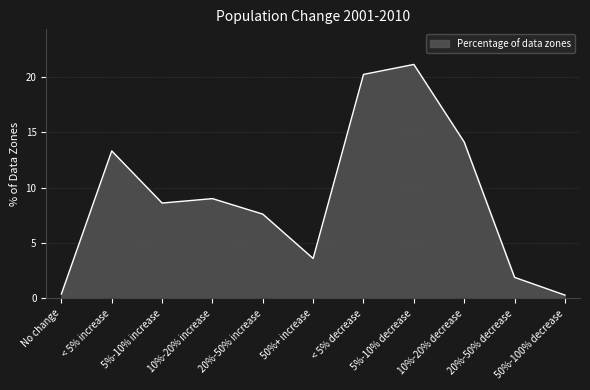

Reading left to right, list all the values displayed in this chart.

No change=0.4	< 5% increase=13.3	5%-10% increase=8.6	10%-20% increase=9.0	20%-50% increase=7.6	50%+ increase=3.6	< 5% decrease=20.2	5%-10% decrease=21.1	10%-20% decrease=14.1	20%-50% decrease=1.9	50%-100% decrease=0.3